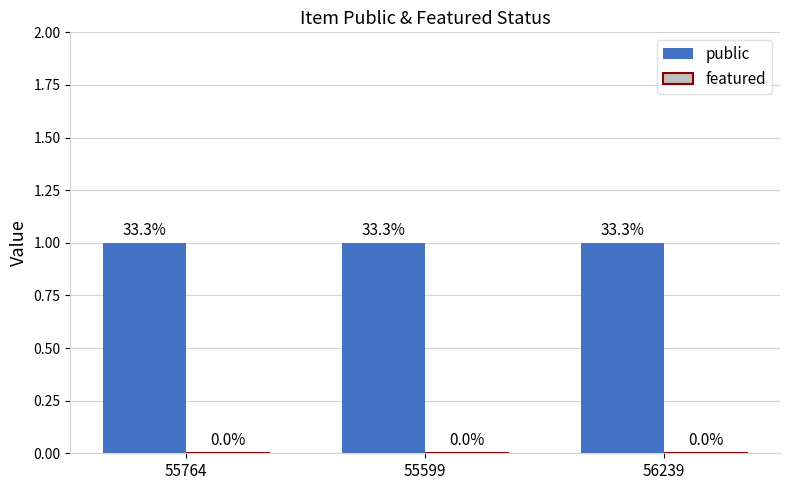

Which has a higher value, 55599 or 55764?

55599